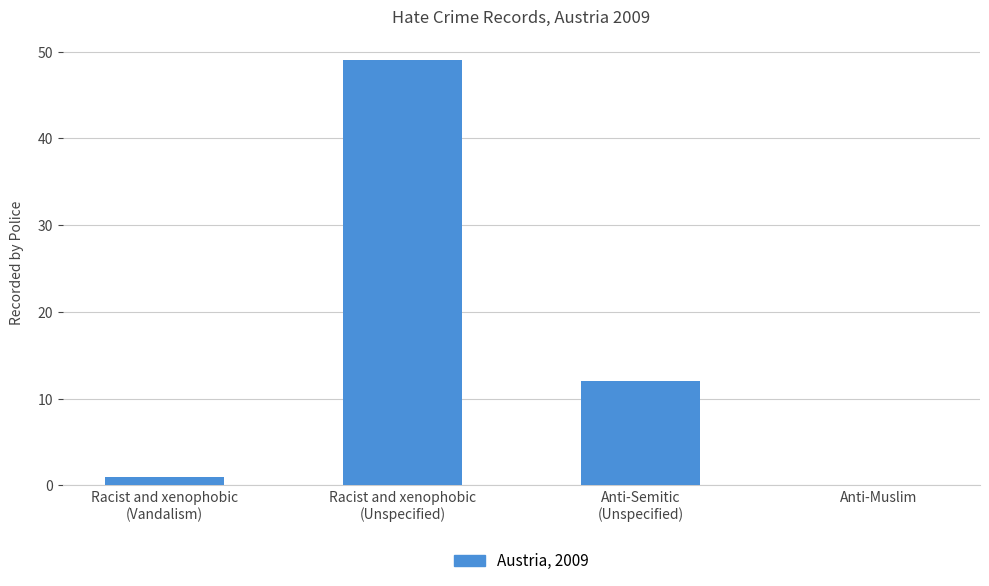

What is the change in value from Racist and xenophobic
(Vandalism) to Anti-Semitic
(Unspecified)?

+11